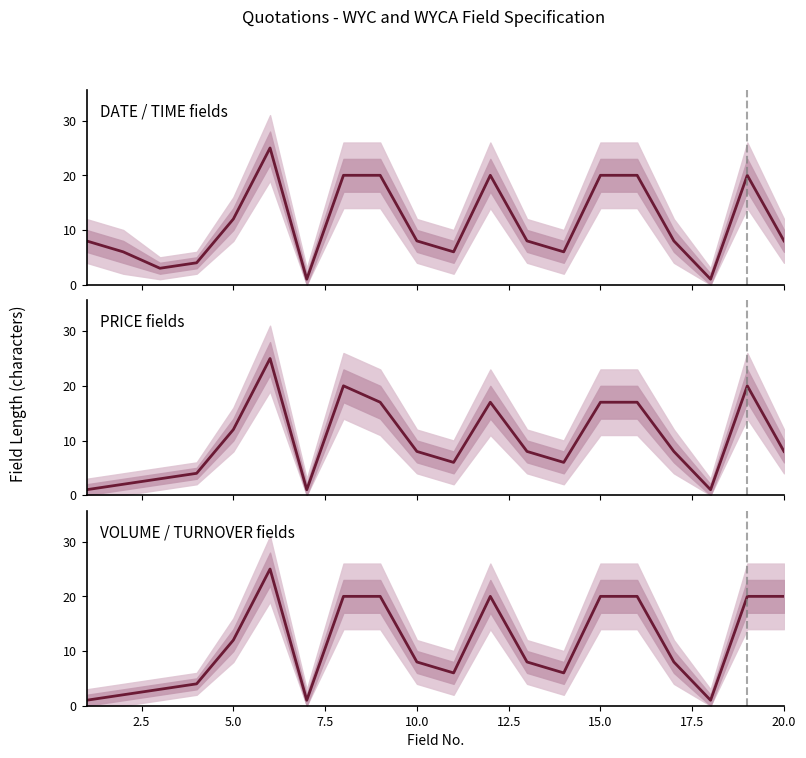

Reading left to right, list all the values displayed in this chart.

DATE / TIME fields: 8	6	3	4	12	25	1	20	20	8	6	20	8	6	20	20	8	1	20	8
PRICE fields: 1	2	3	4	12	25	1	20	17	8	6	17	8	6	17	17	8	1	20	8
VOLUME / TURNOVER fields: 1	2	3	4	12	25	1	20	20	8	6	20	8	6	20	20	8	1	20	20